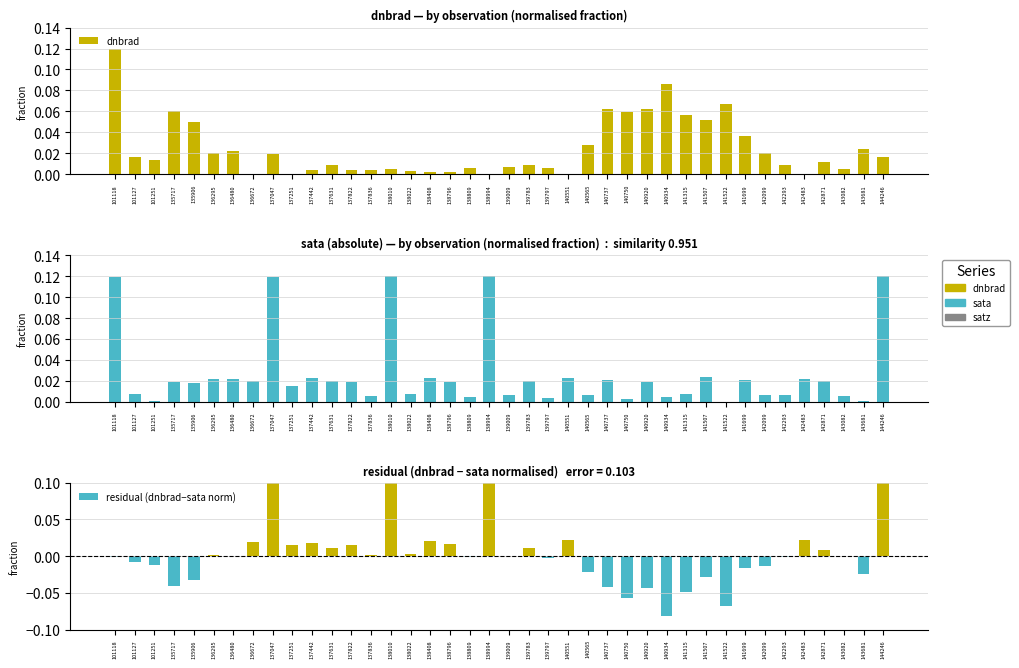

Which series changed the most between 138010 and 139009?

residual (dnbrad−sata norm)